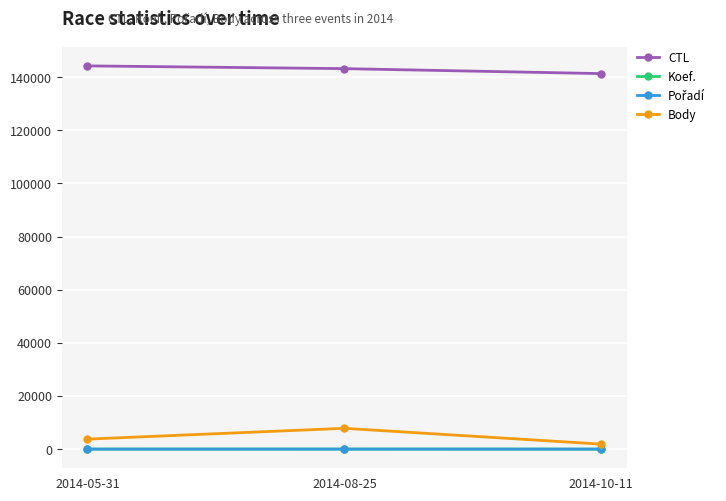

Which series has the largest total across all categories?

CTL